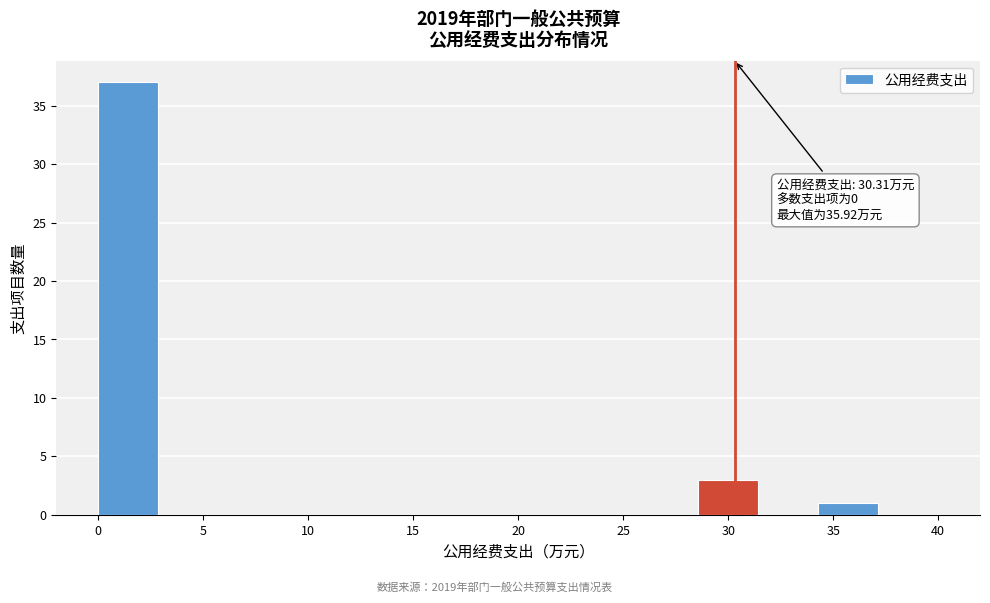

Which range on the x-axis has the tallest bar?

0.0 to 3.0